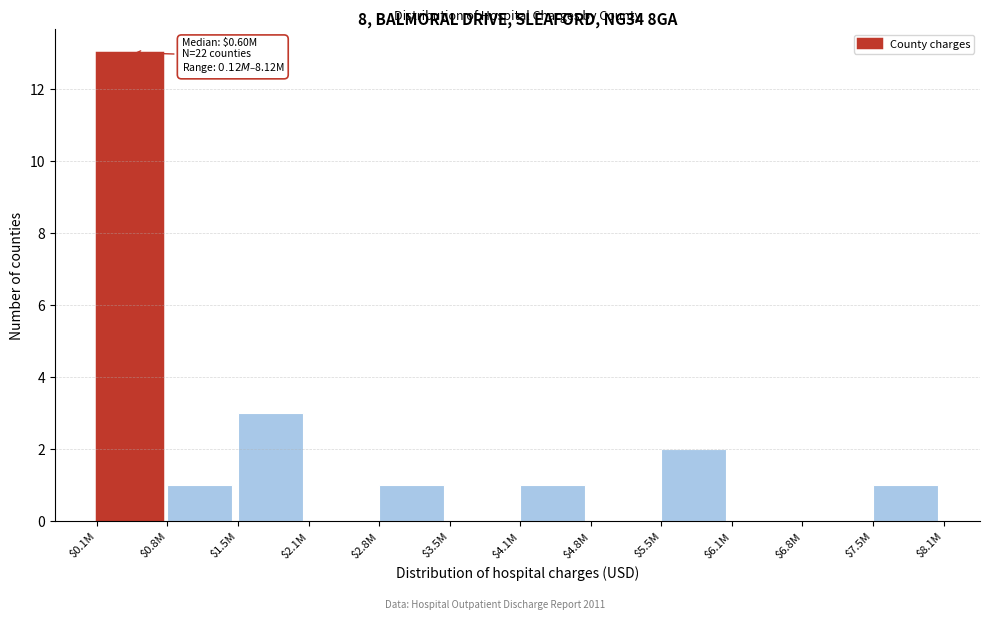

True or false: the data shows 2 at $5.5M.

True